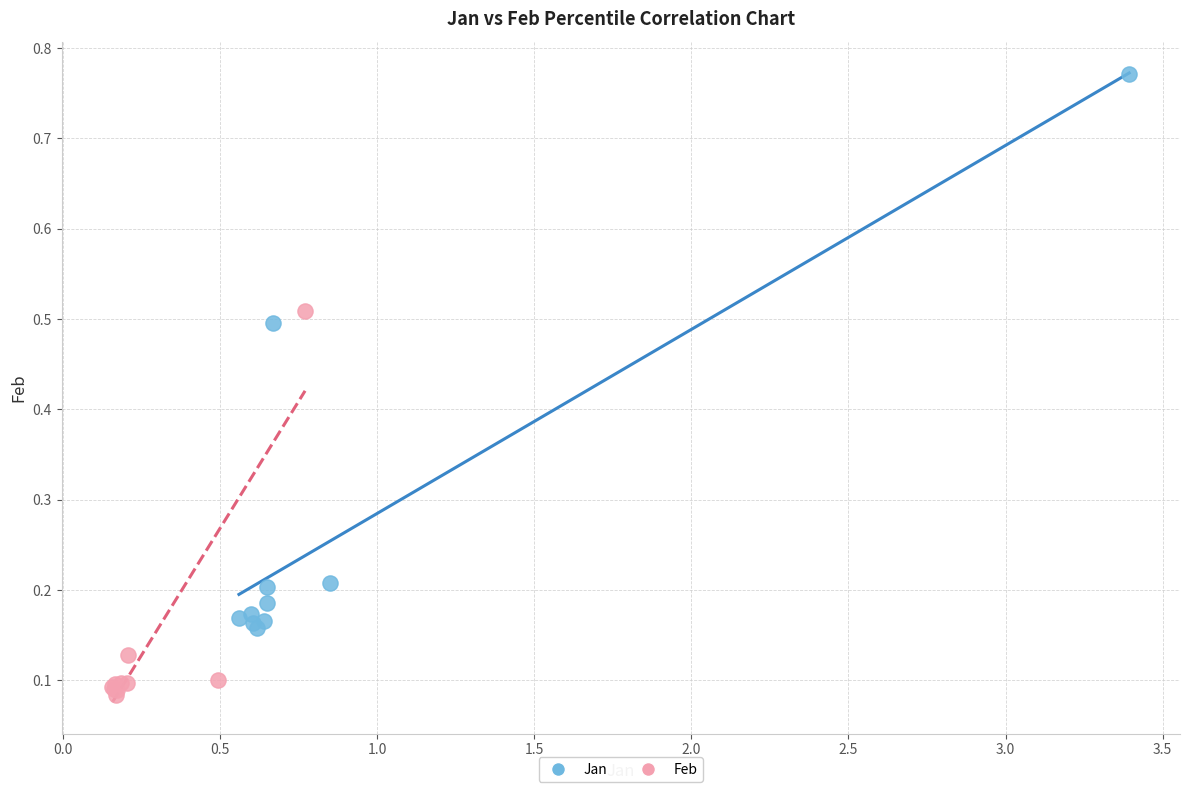

Which series has the largest Y range (max minus min)?

Jan